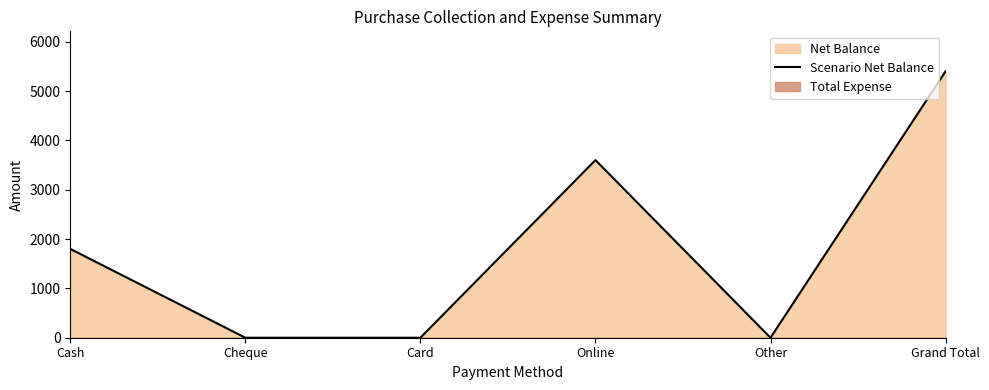

Between Online and Cheque, which is larger?

Online